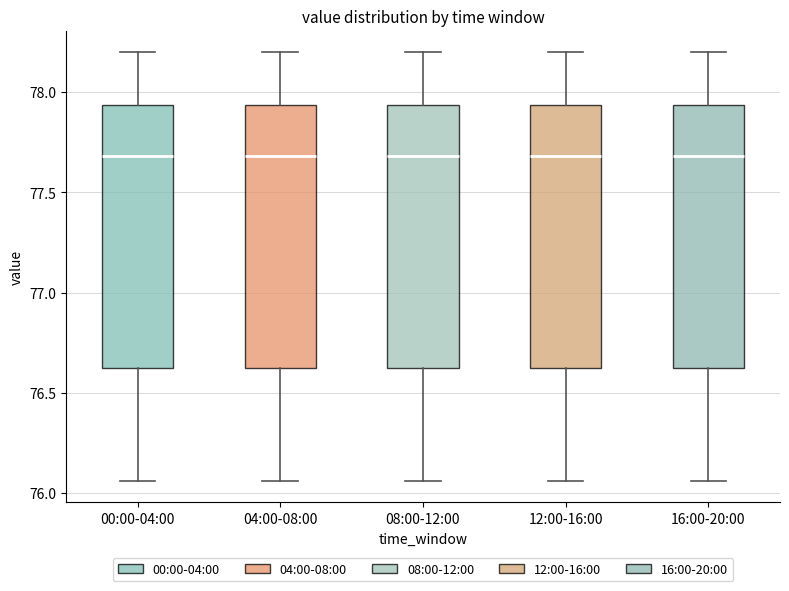

Reading left to right, read every box against the y-axis: the position of its median line, the range the box covers, and the ends of its whiskers. The values are not printed on the chart, so give them approximately, as read against the axis.

00:00-04:00: median 77.70, box 76.65 to 77.95, whiskers 76.05 to 78.20
04:00-08:00: median 77.70, box 76.65 to 77.95, whiskers 76.05 to 78.20
08:00-12:00: median 77.70, box 76.65 to 77.95, whiskers 76.05 to 78.20
12:00-16:00: median 77.70, box 76.65 to 77.95, whiskers 76.05 to 78.20
16:00-20:00: median 77.70, box 76.65 to 77.95, whiskers 76.05 to 78.20